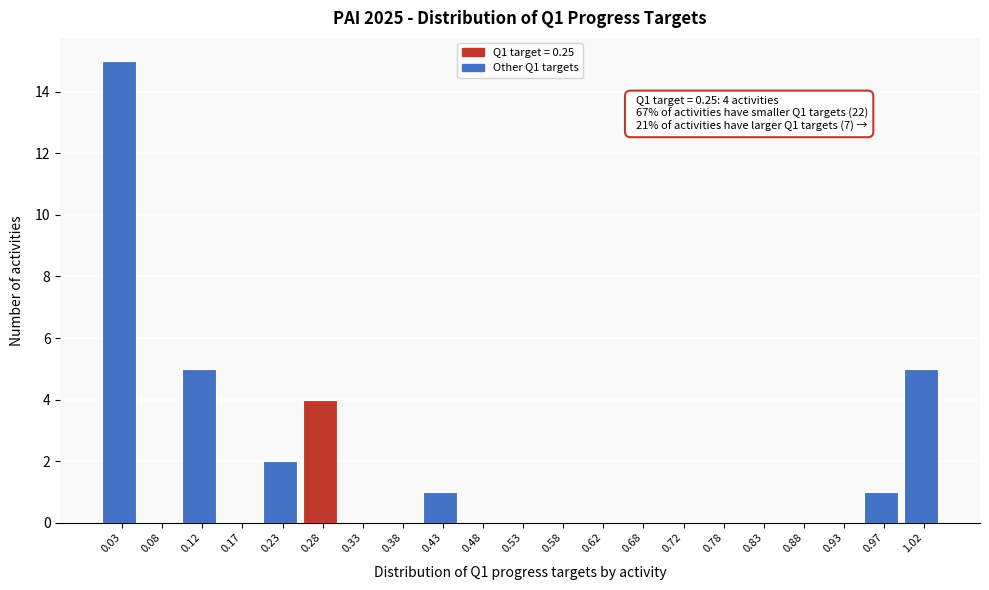

Over which range of the x-axis is the bar tallest?

0.00 to 0.05